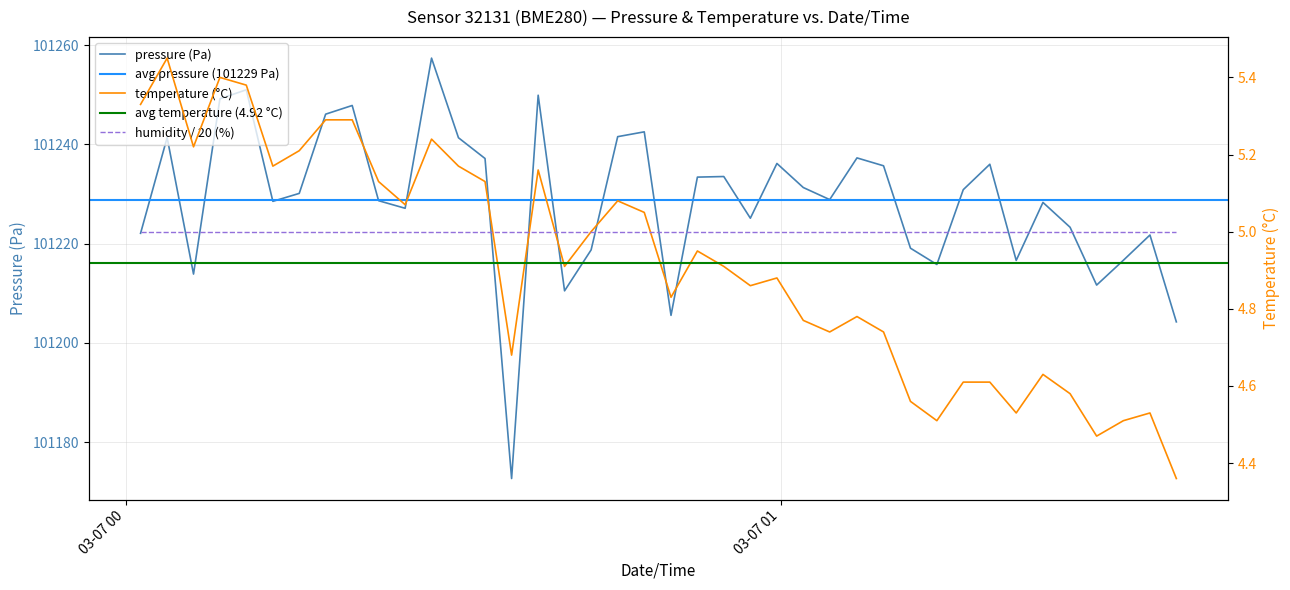

Rank the series by their maximum value, from lowest to highest.

temperature (°C), pressure (Pa)